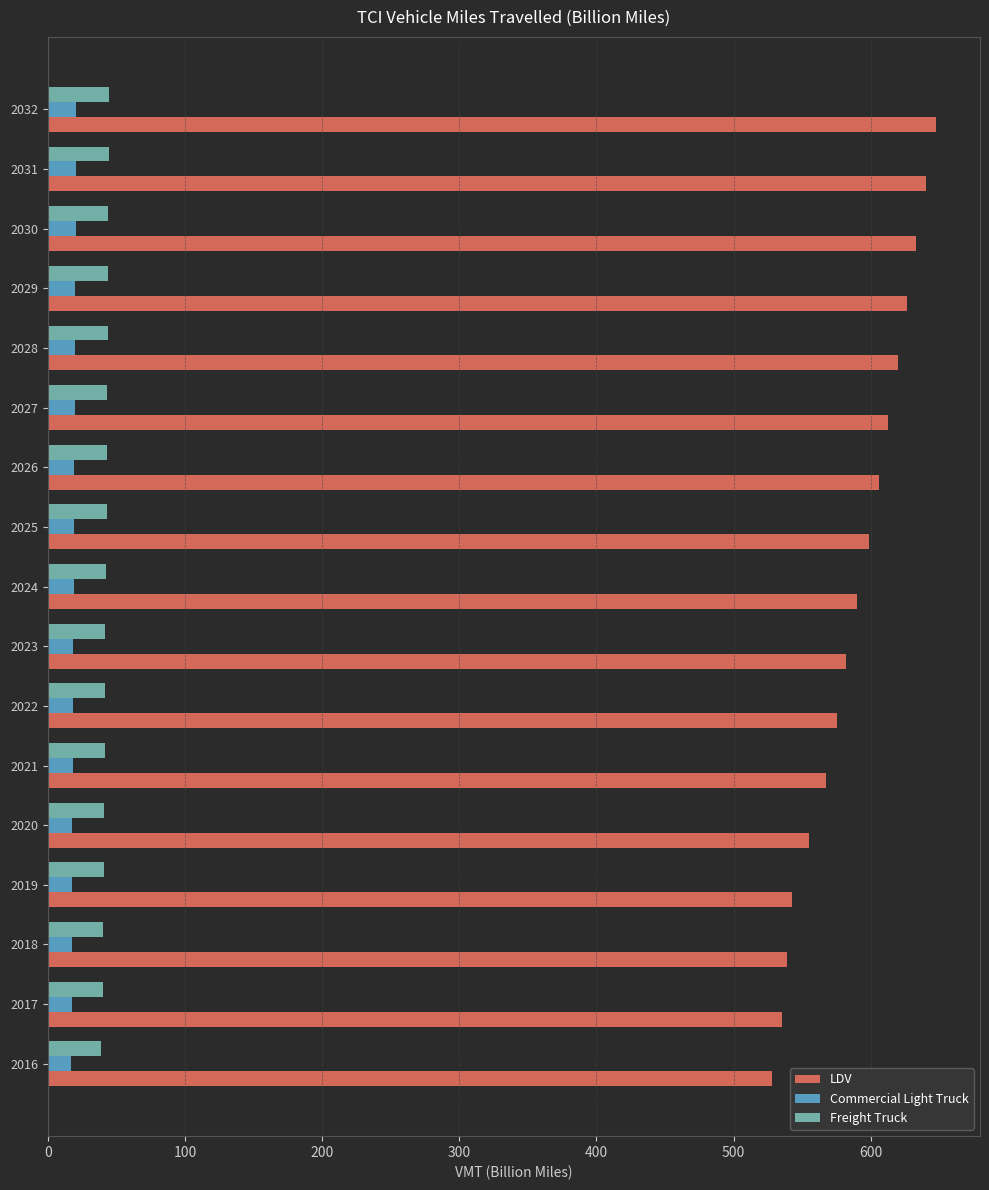

The Freight Truck series shows 40.2 at 2017. True or false?

True